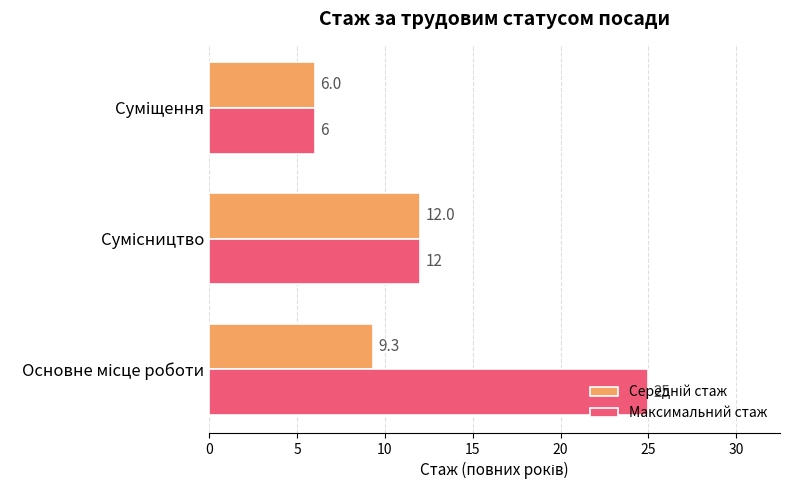

What is the greatest value displayed?

25.0